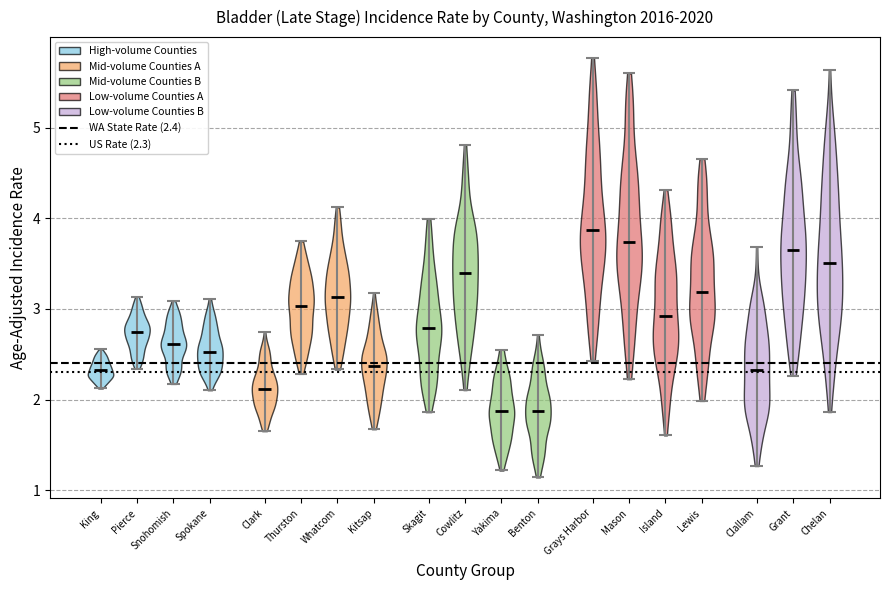

Reading left to right, read every violin against the y-axis: where its median line is, and the lowest and highest points it reaches. The values are not printed on the chart, so give them approximately, as read against the axis.

King: median line 2.3, lowest point 2.1, highest point 2.6
Pierce: median line 2.7, lowest point 2.3, highest point 3.1
Snohomish: median line 2.6, lowest point 2.2, highest point 3.1
Spokane: median line 2.5, lowest point 2.1, highest point 3.1
Clark: median line 2.1, lowest point 1.7, highest point 2.7
Thurston: median line 3.0, lowest point 2.3, highest point 3.7
Whatcom: median line 3.1, lowest point 2.3, highest point 4.1
Kitsap: median line 2.4, lowest point 1.7, highest point 3.2
Skagit: median line 2.8, lowest point 1.9, highest point 4.0
Cowlitz: median line 3.4, lowest point 2.1, highest point 4.8
Yakima: median line 1.9, lowest point 1.2, highest point 2.6
Benton: median line 1.9, lowest point 1.1, highest point 2.7
Grays Harbor: median line 3.9, lowest point 2.4, highest point 5.8
Mason: median line 3.7, lowest point 2.2, highest point 5.6
Island: median line 2.9, lowest point 1.6, highest point 4.3
Lewis: median line 3.2, lowest point 2.0, highest point 4.7
Clallam: median line 2.3, lowest point 1.3, highest point 3.7
Grant: median line 3.6, lowest point 2.3, highest point 5.4
Chelan: median line 3.5, lowest point 1.9, highest point 5.6